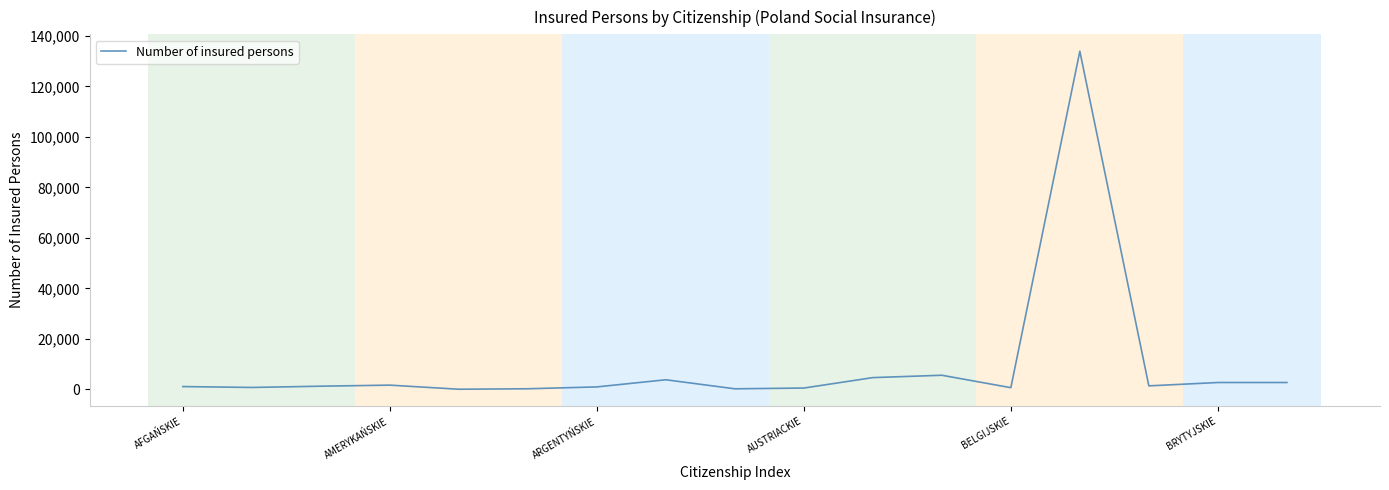

True or false: the data has more than 2 interior local peaks.

True